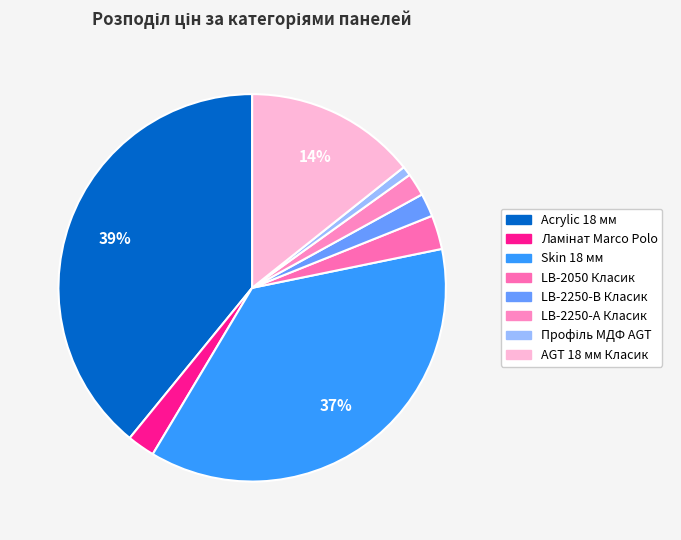

Which has a higher value, Skin 18 мм or LB-2050 Класик?

Skin 18 мм